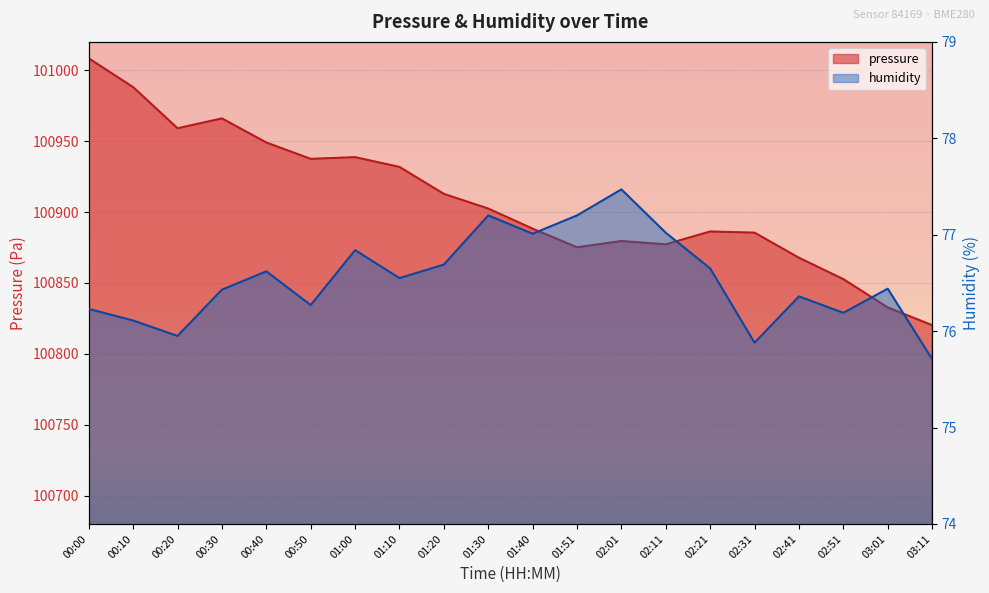

Reading right to left, list all the values displayed in this chart.

pressure: 100820.2	100832.7	100852.7	100867.8	100885.4	100886.3	100877.2	100879.5	100875.1	100888.2	100902.4	100912.8	100931.8	100938.7	100937.5	100949.0	100966.0	100959.1	100988.1	101008.4
humidity: 75.7	76.4	76.2	76.4	75.9	76.7	77.0	77.5	77.2	77.0	77.2	76.7	76.5	76.8	76.3	76.6	76.4	76.0	76.1	76.2